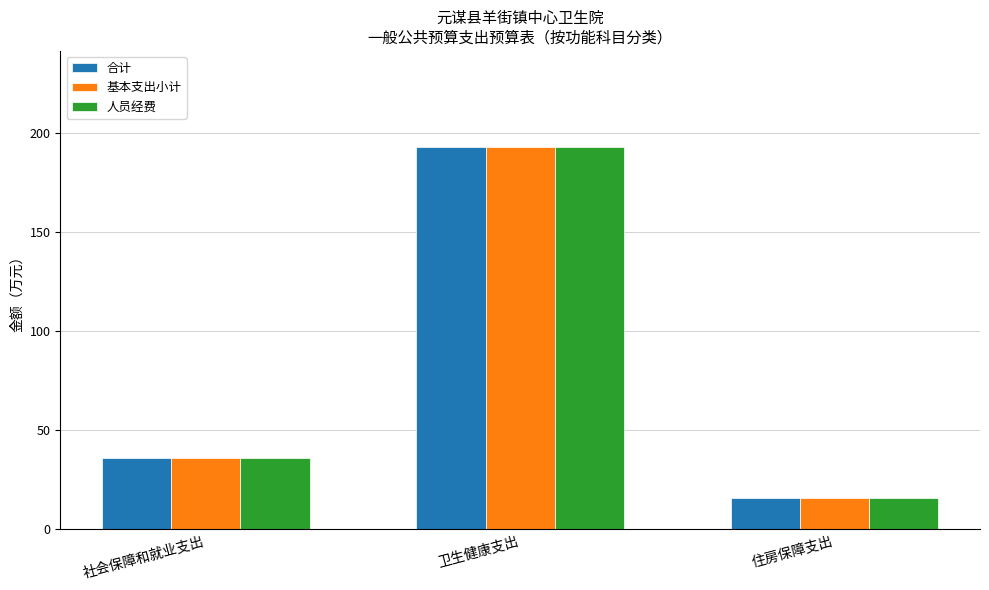

What is the minimum value shown in the chart?

15.9